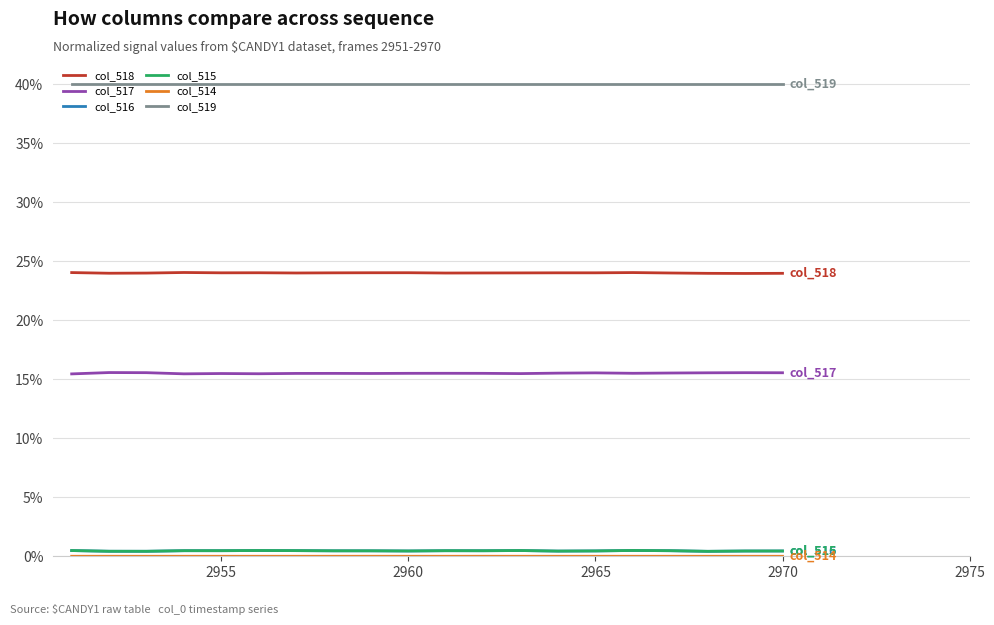

Which series has the largest total across all categories?

col_519